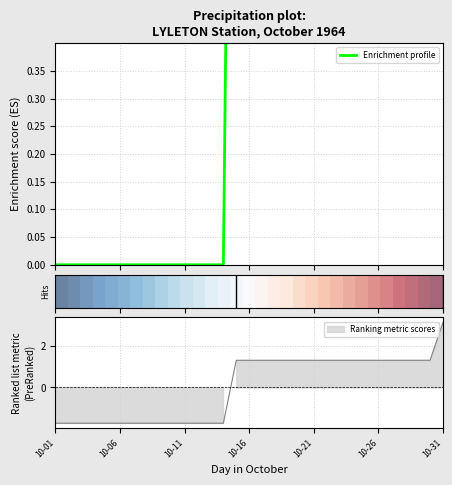

At which category is the sum across all series the highest?

10-15